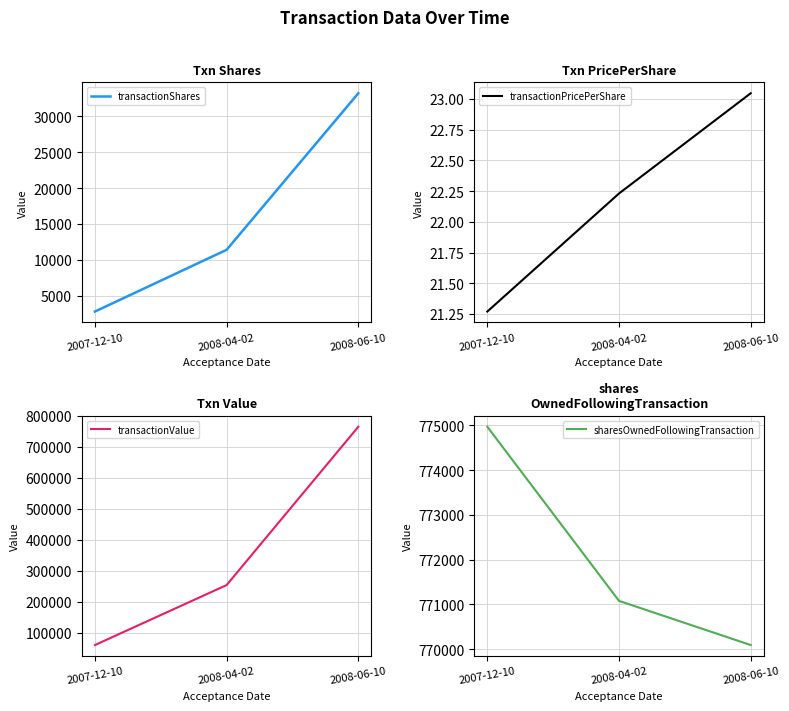

Which series changed the most between 2007-12-10 and 2008-06-10?

transactionValue